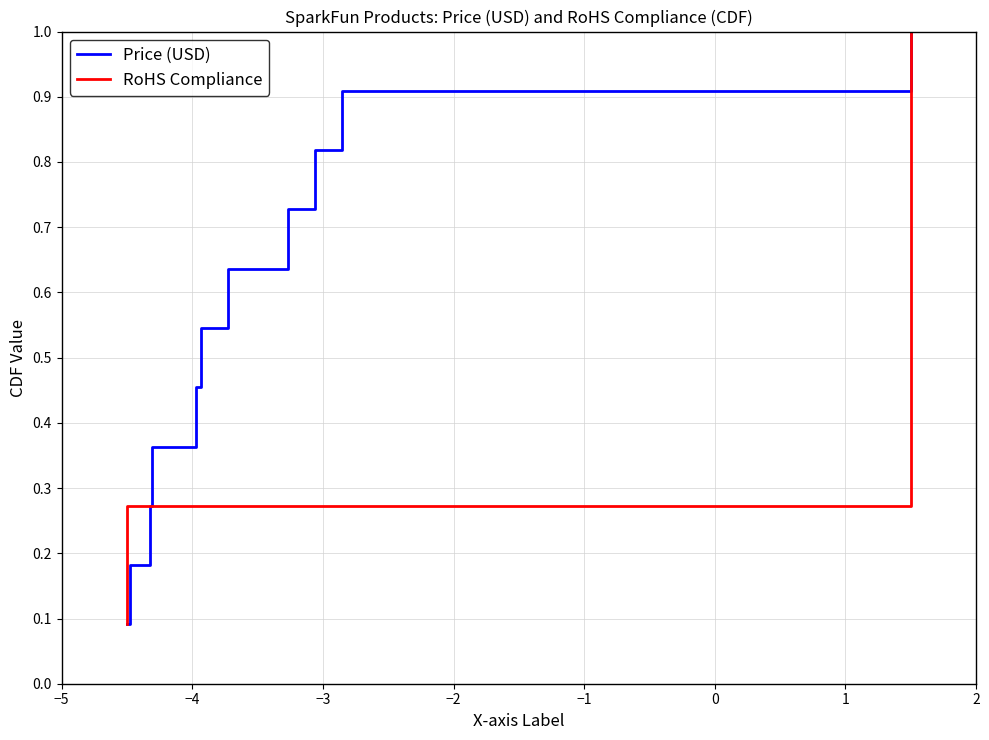

How many distinct data groups are displayed?

2